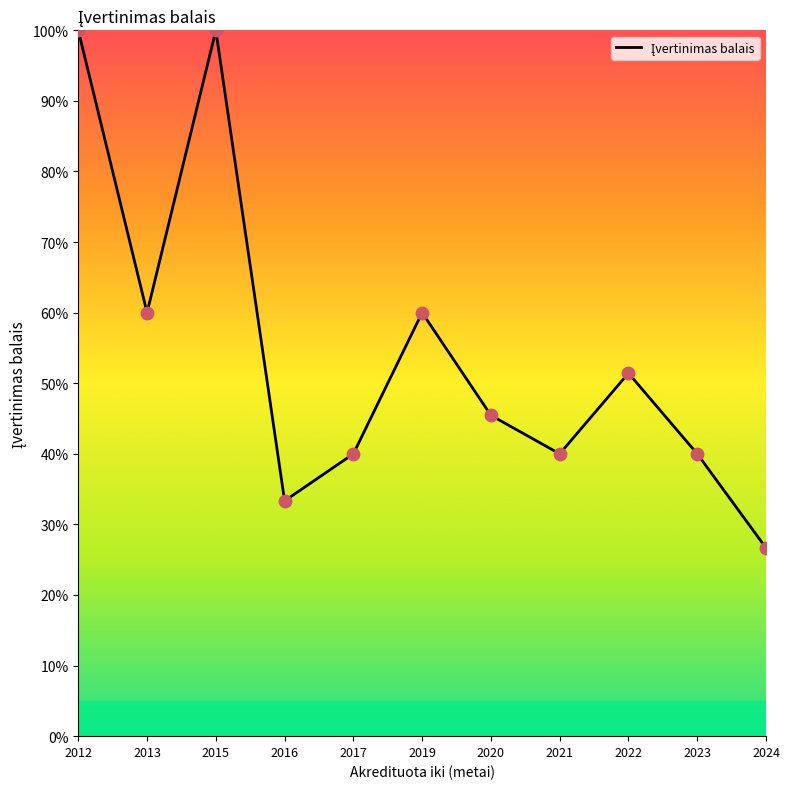

Which has a higher value, 2019 or 2024?

2019